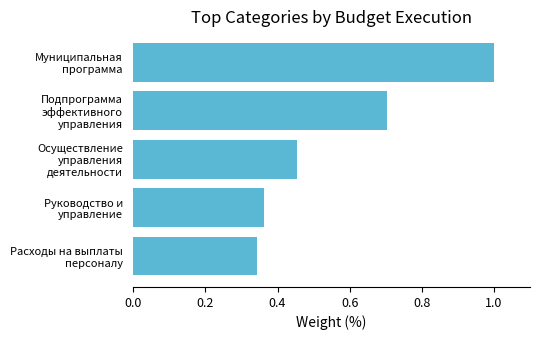

What is the maximum value shown in the chart?

1.0